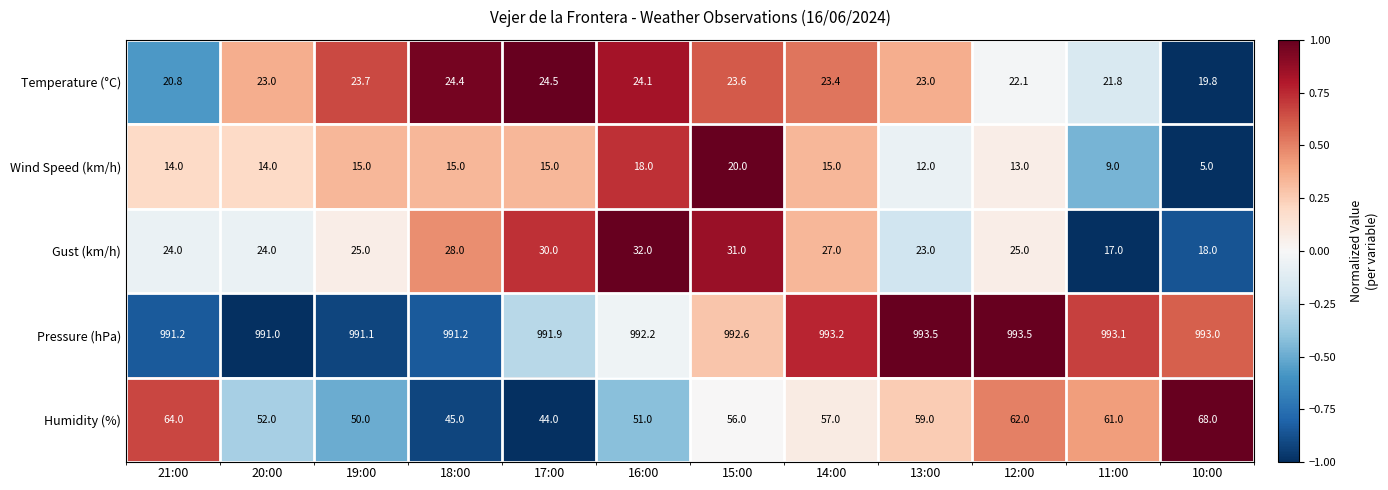

Which category has the highest value in the Humidity (%) series?

10:00